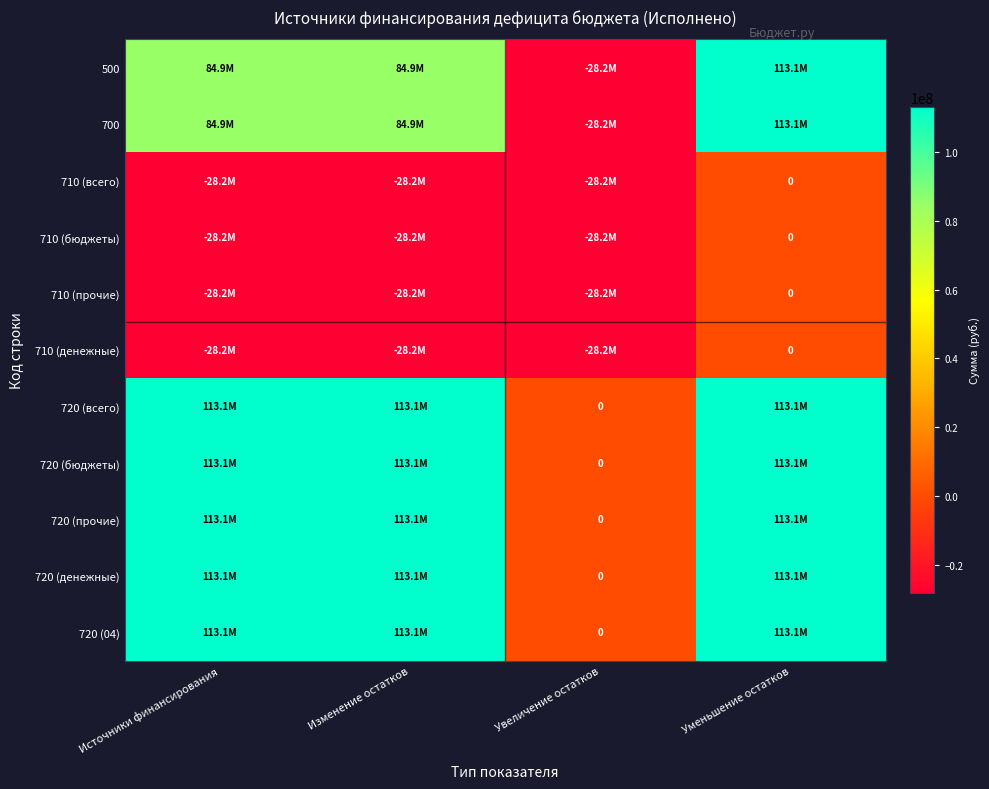

At which category is the sum across all series the highest?

Уменьшение остатков